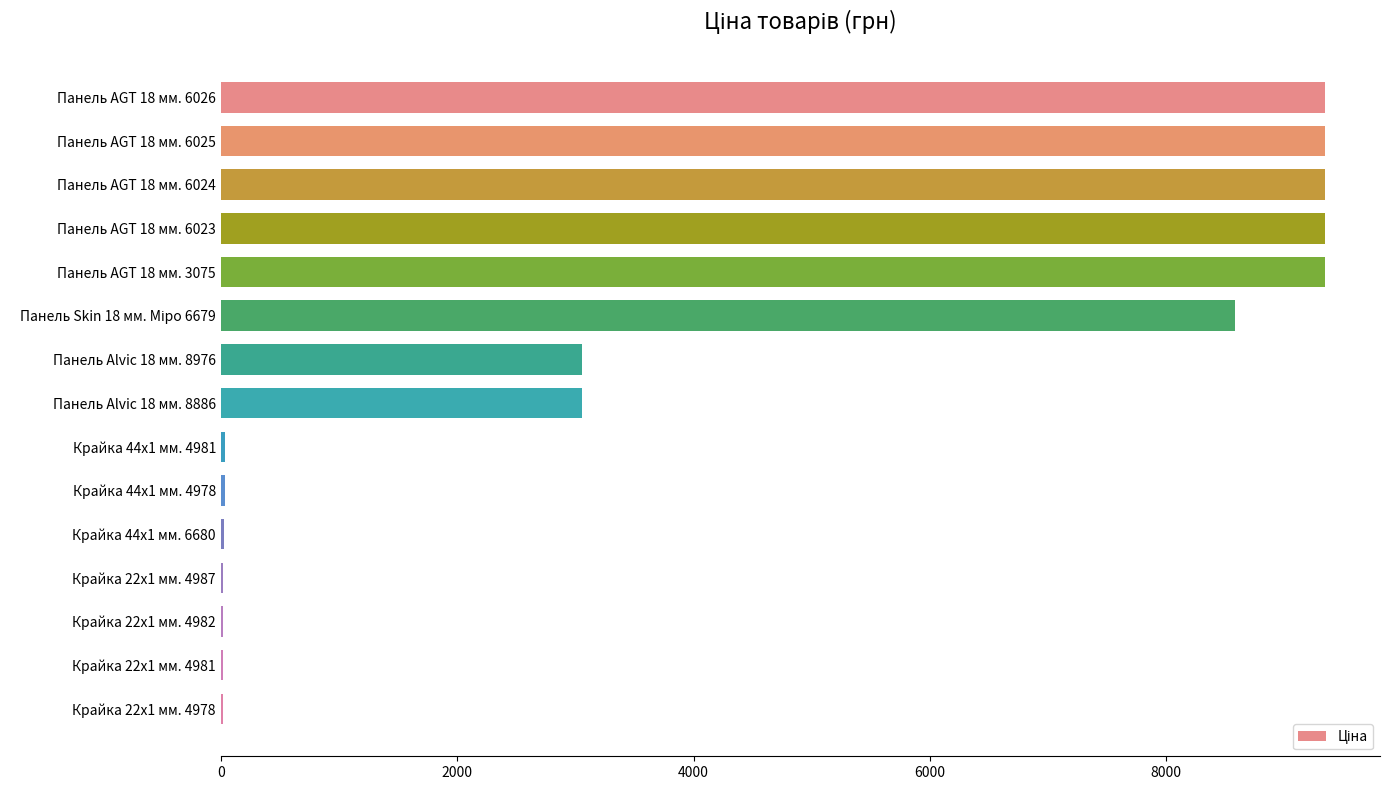

The value at Панель AGT 18 мм. 3075 is 16310.9. True or false?

False